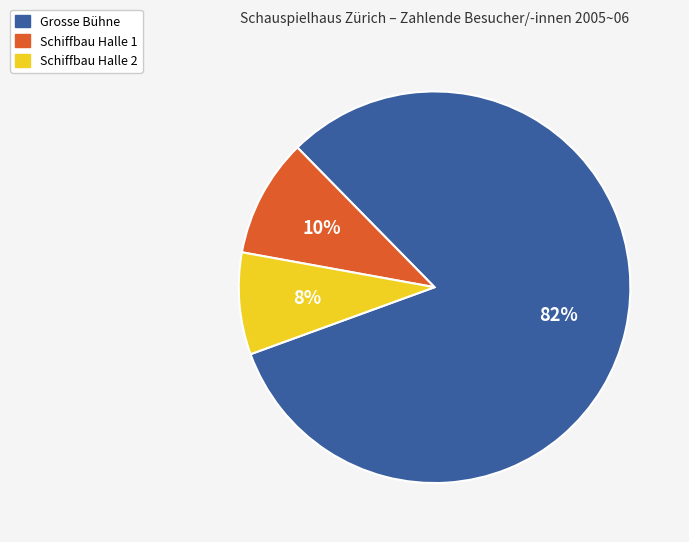

The Grosse Bühne slice represents 94% of the pie. True or false?

False